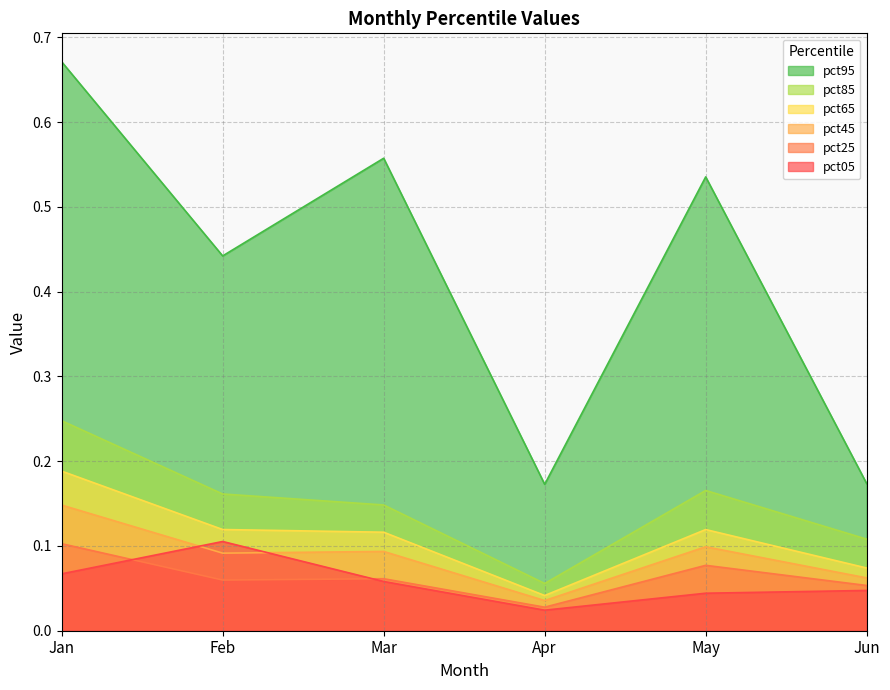

How many lines are shown in the chart?

6